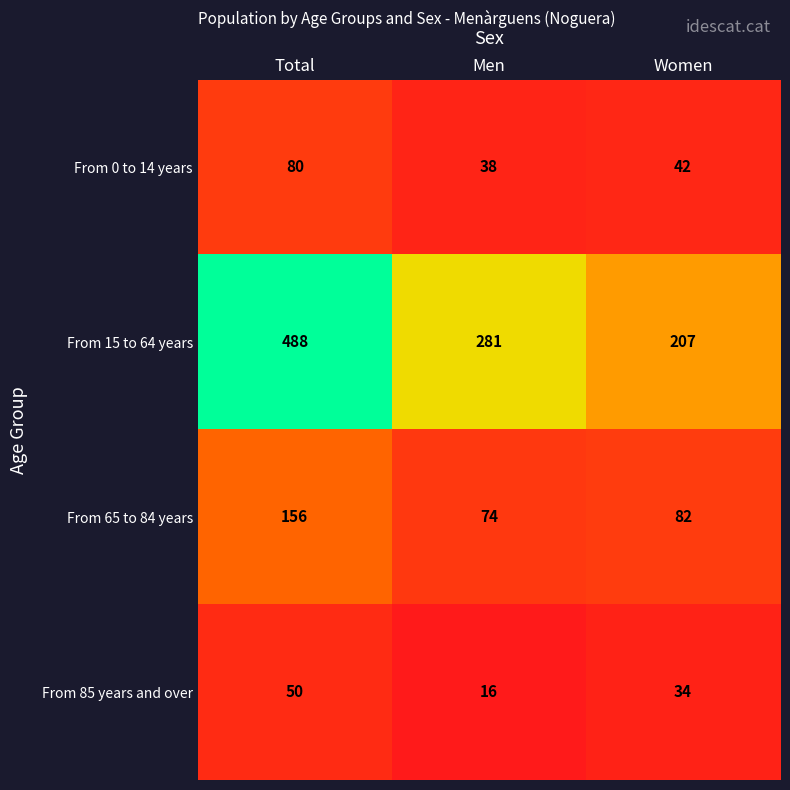

The value of From 0 to 14 years at Men is 38. True or false?

True